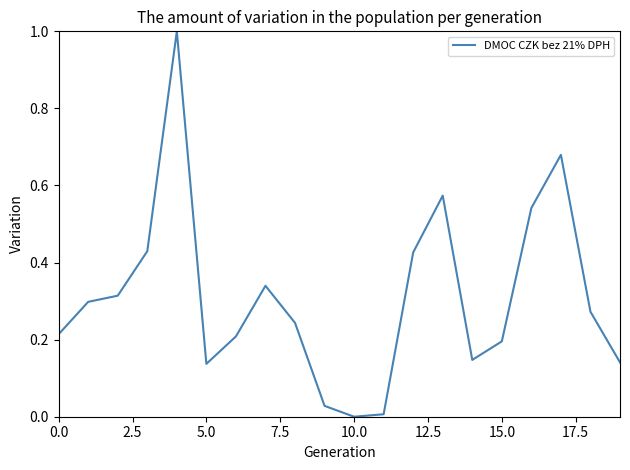

What is the greatest value displayed?

1.0